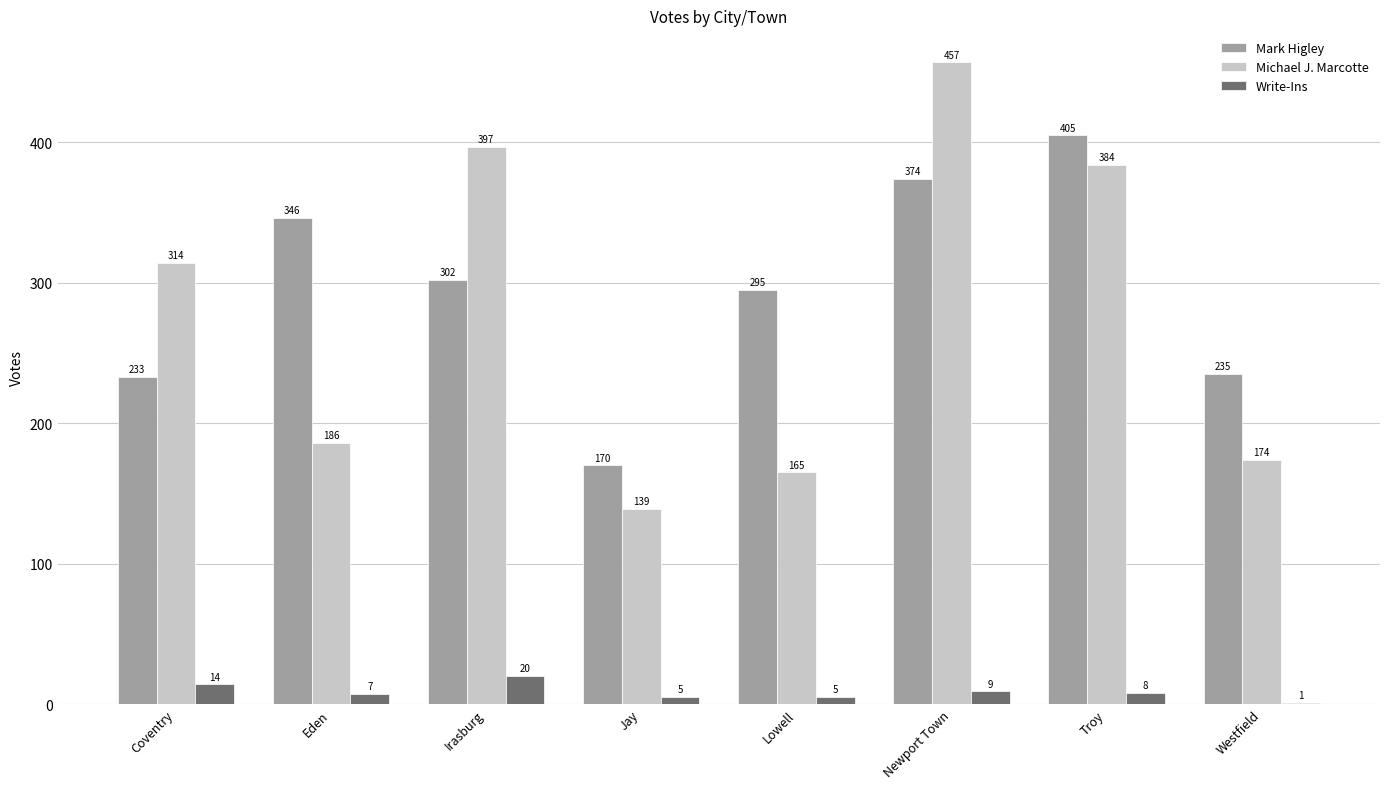

What is the total value across all series at Coventry?

561